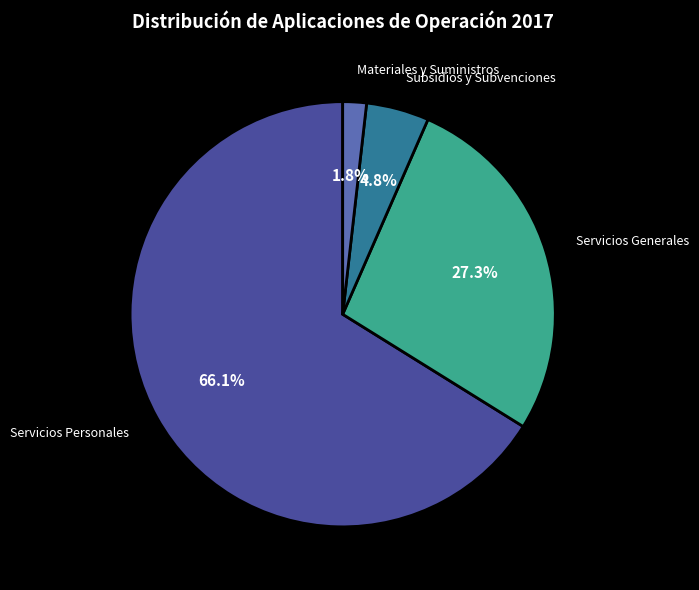

To the nearest percent, what is the difference between the largest and smallest slice percentages?

64%